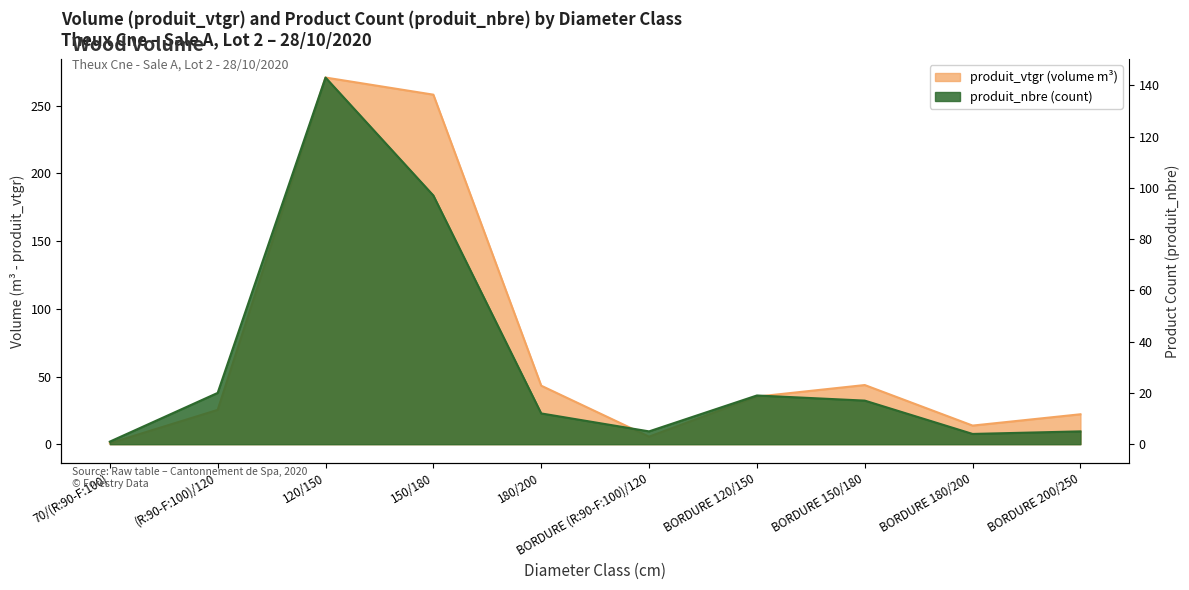

In produit_vtgr, how many points are lower than both neighbors (excluding endpoints)?

2